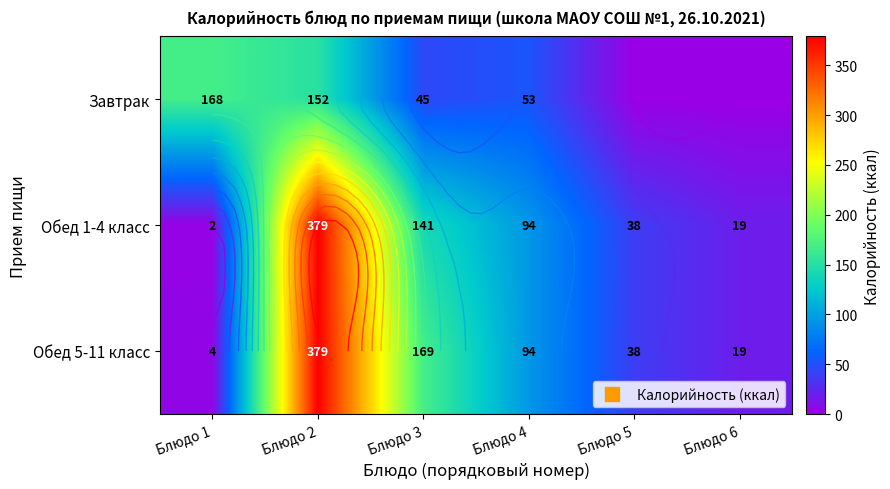

How many values in the Обед 1-4 класс series exceed 94?

2